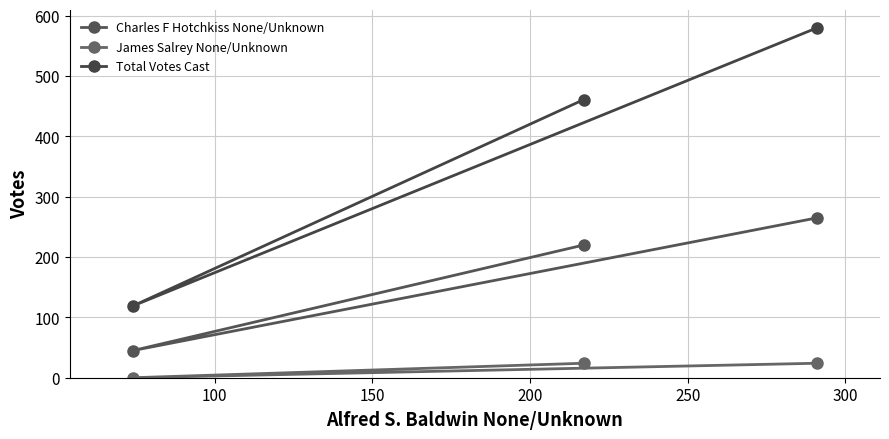

How many values in the Total Votes Cast series exceed 461?

1